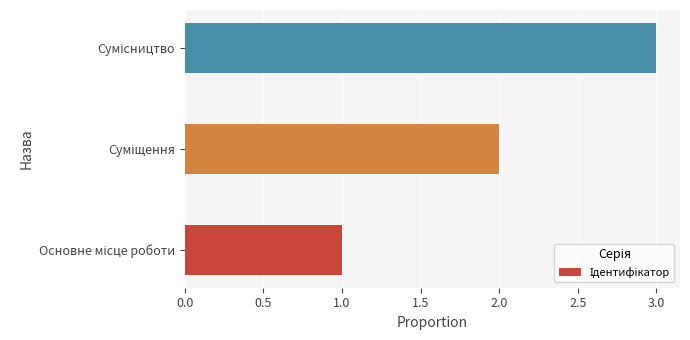

What is the greatest value displayed?

3